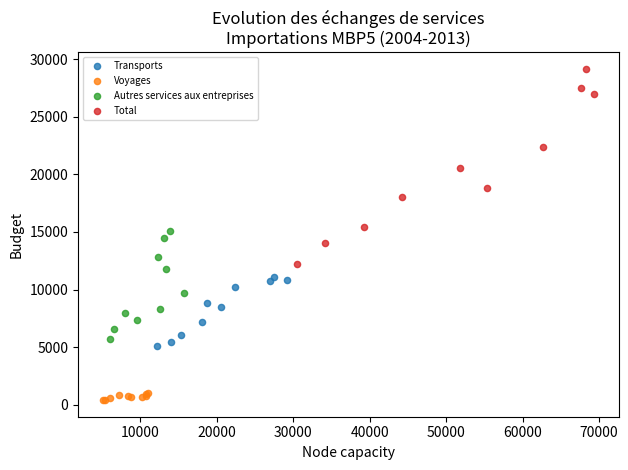

What are all the series names shown in the legend?

Transports, Voyages, Autres services aux entreprises, Total